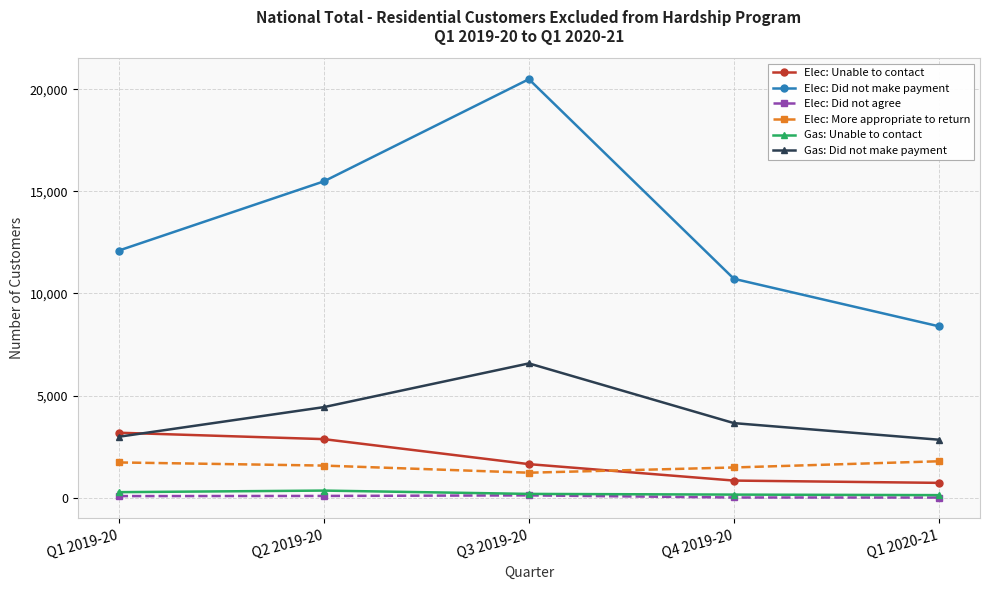

What is the total value across all series at Q1 2019-20?

20350